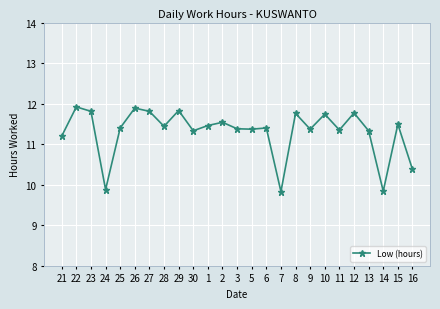

Where is the first local maximum?

22